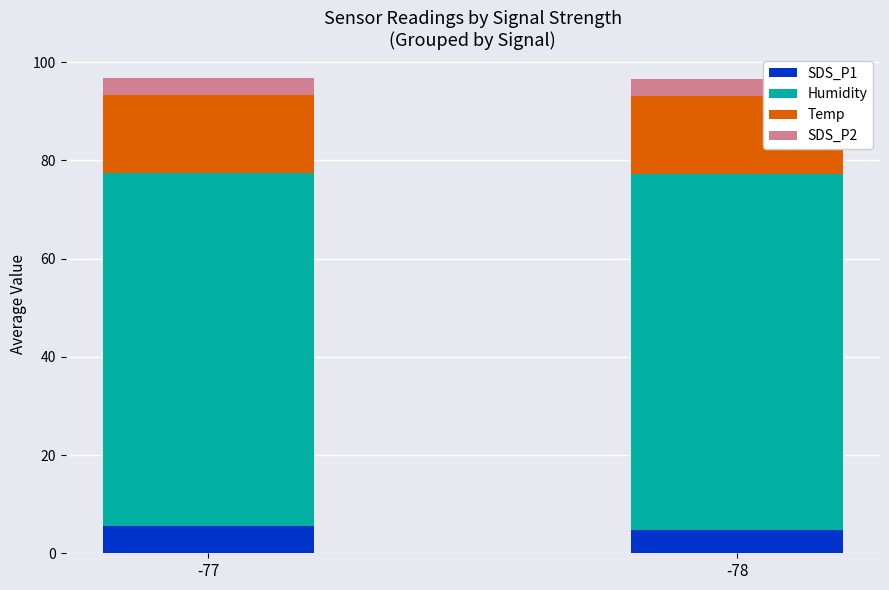

Does the chart contain stacked bars?

Yes